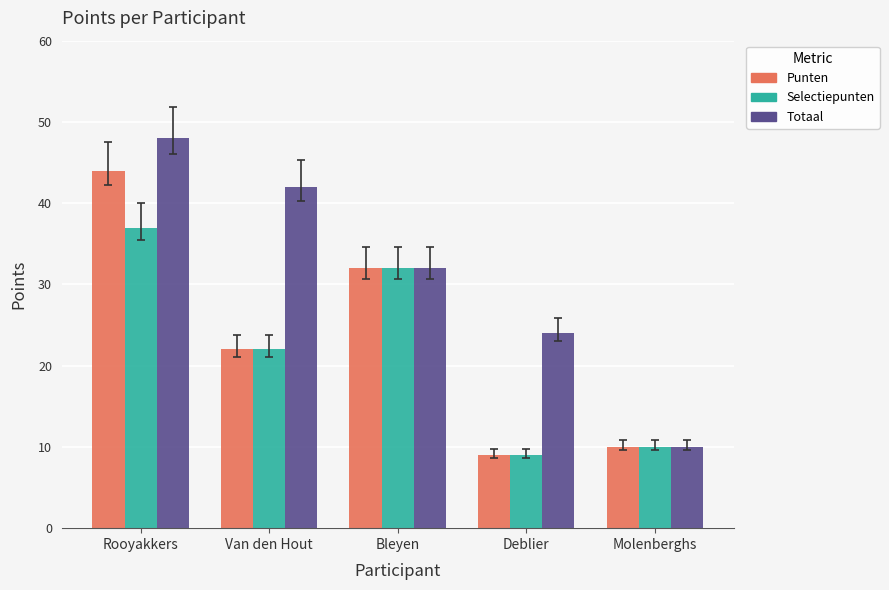

Count the number of categories in the chart.

5